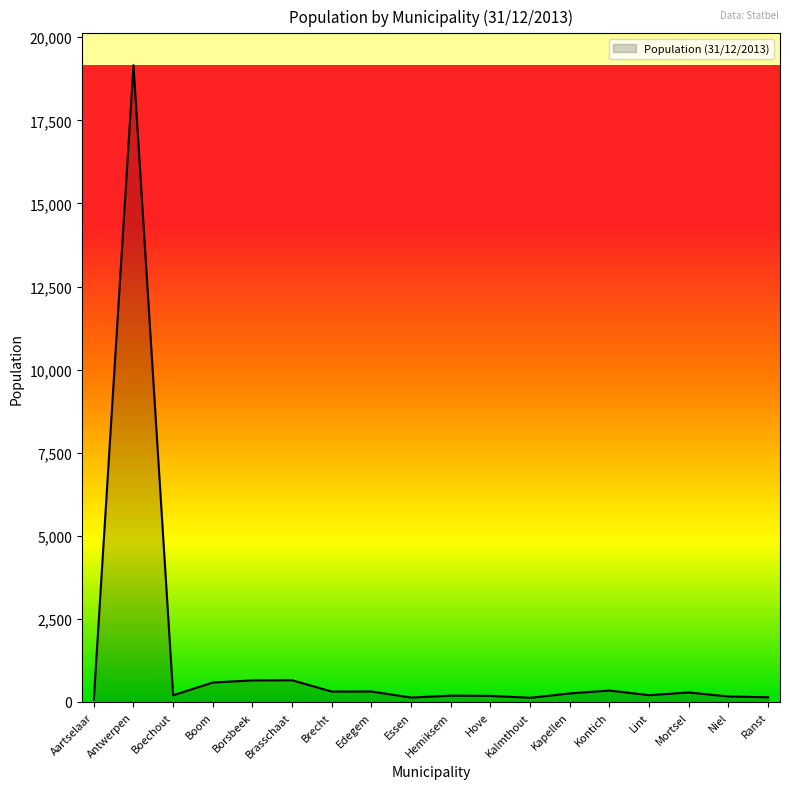

Where is the data nearest to the value 9615?

Brasschaat